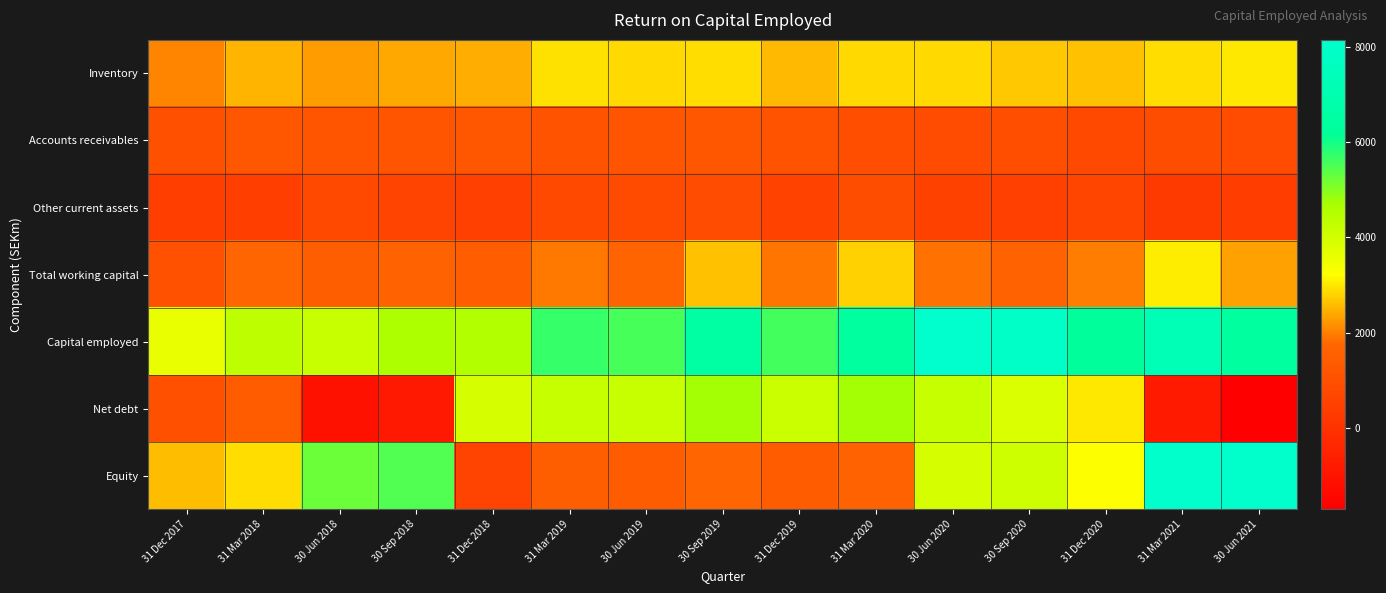

Reading left to right, list all the values displayed in this chart.

Inventory: 31 Dec 2017=2042	31 Mar 2018=2514	30 Jun 2018=2278	30 Sep 2018=2387	31 Dec 2018=2428	31 Mar 2019=2916	30 Jun 2019=2852	30 Sep 2019=2877	31 Dec 2019=2551	31 Mar 2020=2857	30 Jun 2020=2853	30 Sep 2020=2708	31 Dec 2020=2614	31 Mar 2021=2900	30 Jun 2021=3009
Accounts receivables: 31 Dec 2017=1017	31 Mar 2018=1224	30 Jun 2018=1158	30 Sep 2018=1187	31 Dec 2018=1224	31 Mar 2019=1111	30 Jun 2019=1209	30 Sep 2019=1243	31 Dec 2019=1112	31 Mar 2020=981	30 Jun 2020=897	30 Sep 2020=970	31 Dec 2020=789	31 Mar 2021=947	30 Jun 2021=899
Other current assets: 31 Dec 2017=422	31 Mar 2018=420	30 Jun 2018=799	30 Sep 2018=590	31 Dec 2018=468	31 Mar 2019=732	30 Jun 2019=865	30 Sep 2019=909	31 Dec 2019=532	31 Mar 2020=920	30 Jun 2020=517	30 Sep 2020=462	31 Dec 2020=682	31 Mar 2021=290	30 Jun 2021=406
Total working capital: 31 Dec 2017=1056	31 Mar 2018=1756	30 Jun 2018=1513	30 Sep 2018=1614	31 Dec 2018=1471	31 Mar 2019=1940	30 Jun 2019=1700	30 Sep 2019=2633	31 Dec 2019=1882	31 Mar 2020=2791	30 Jun 2020=1853	30 Sep 2020=1617	31 Dec 2020=1959	31 Mar 2021=3057	30 Jun 2021=2307
Capital employed: 31 Dec 2017=3594	31 Mar 2018=4337	30 Jun 2018=4151	30 Sep 2018=4640	31 Dec 2018=4541	31 Mar 2019=5693	30 Jun 2019=5564	30 Sep 2019=6492	31 Dec 2019=5581	31 Mar 2020=6391	30 Jun 2020=8140	30 Sep 2020=7947	31 Dec 2020=6263	31 Mar 2021=7284	30 Jun 2021=6361
Net debt: 31 Dec 2017=1021	31 Mar 2018=1426	30 Jun 2018=-1107	30 Sep 2018=-832	31 Dec 2018=3944	31 Mar 2019=4189	30 Jun 2019=4148	30 Sep 2019=4756	31 Dec 2019=4139	31 Mar 2020=4754	30 Jun 2020=4189	30 Sep 2020=3865	31 Dec 2020=3026	31 Mar 2021=-777	30 Jun 2021=-1697
Equity: 31 Dec 2017=2573	31 Mar 2018=2910	30 Jun 2018=5258	30 Sep 2018=5473	31 Dec 2018=597	31 Mar 2019=1502	30 Jun 2019=1416	30 Sep 2019=1735	31 Dec 2019=1442	31 Mar 2020=1638	30 Jun 2020=3951	30 Sep 2020=4082	31 Dec 2020=3237	31 Mar 2021=8061	30 Jun 2021=8059